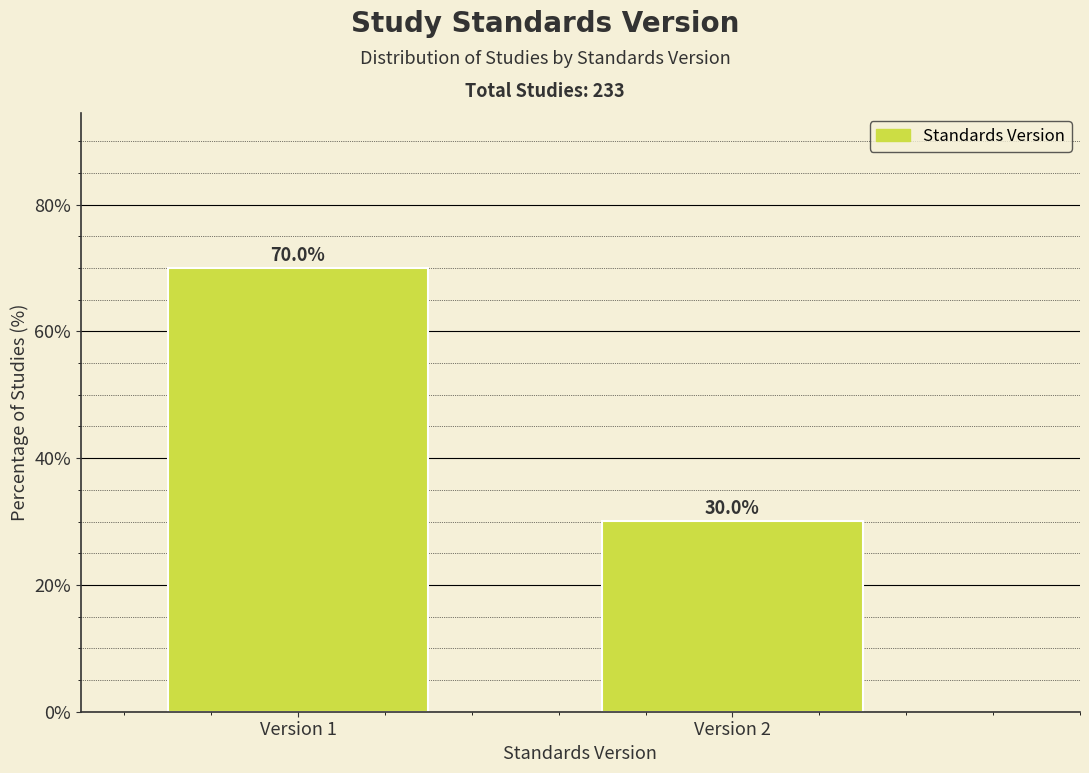

Reading left to right, transcribe all the data shown in this chart.

Version 1=70.0	Version 2=30.0